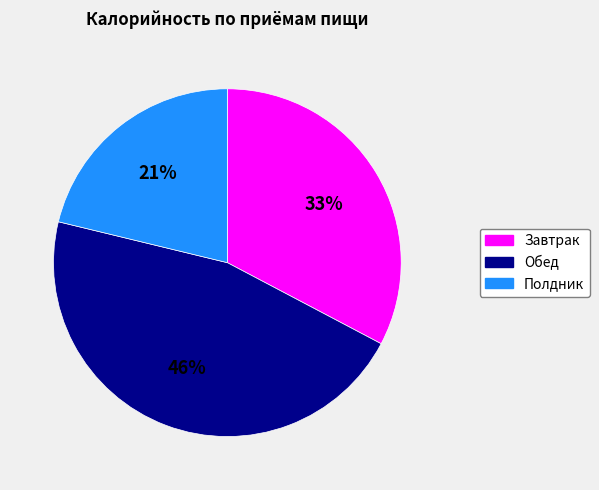

Does any single category account for the majority?

No